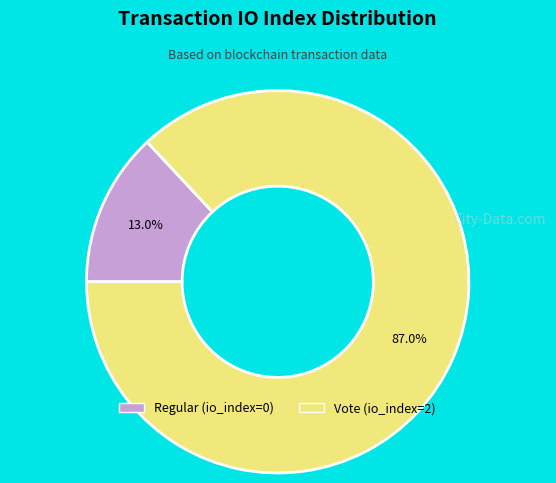

Which category has the biggest portion of the pie?

Vote